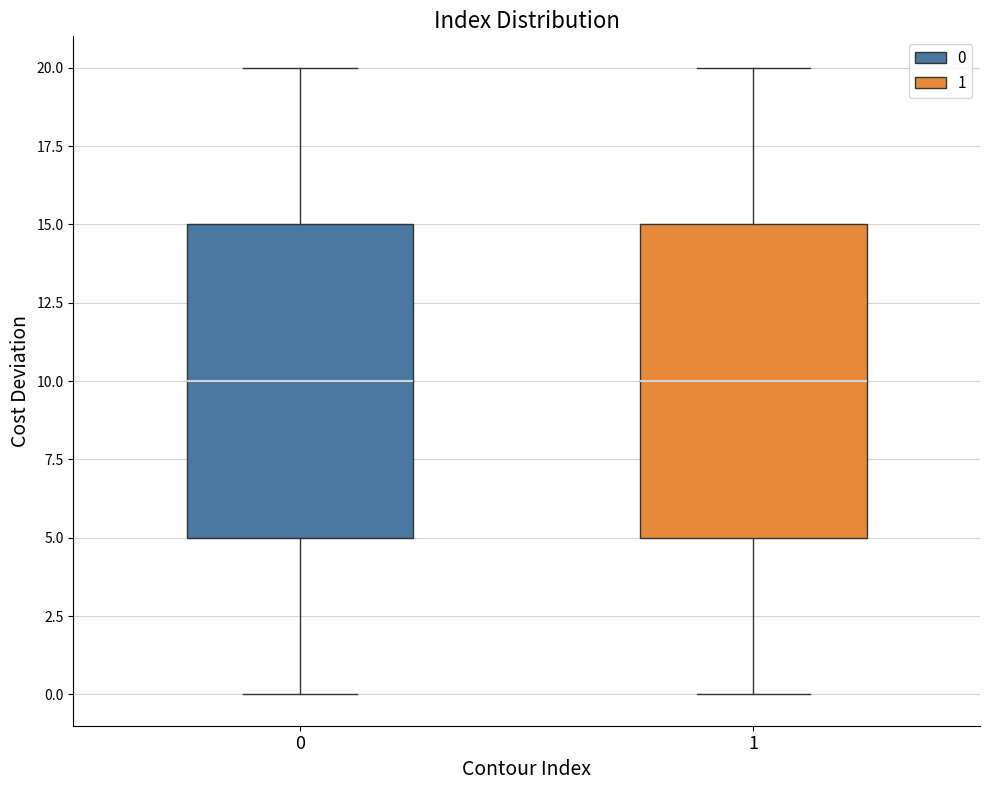

Where is the upper edge of the box at x = 1 on the y-axis? The values are not printed on the chart, so give them approximately, as read against the axis.

15